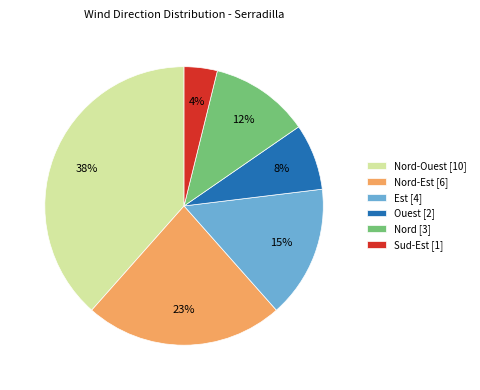

Count the number of slices in the pie.

6